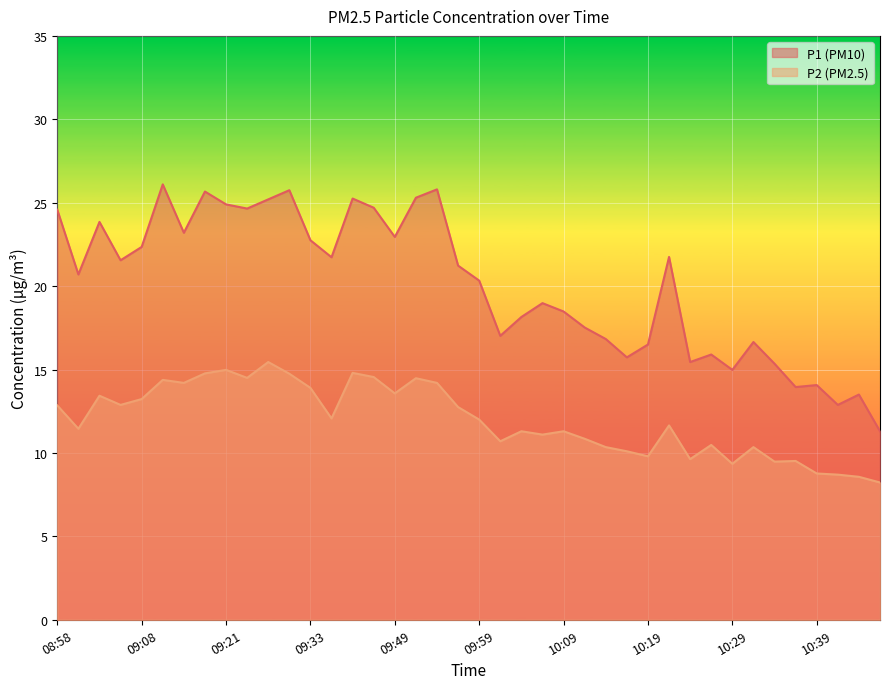

True or false: P2 and P1 intersect in this chart.

False